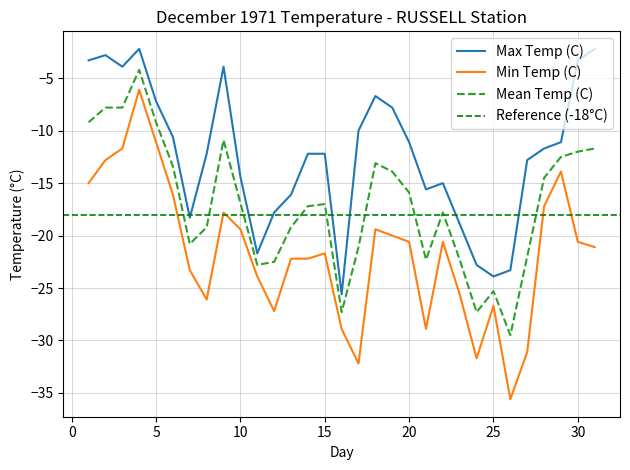

What is the smallest value displayed?

-35.6